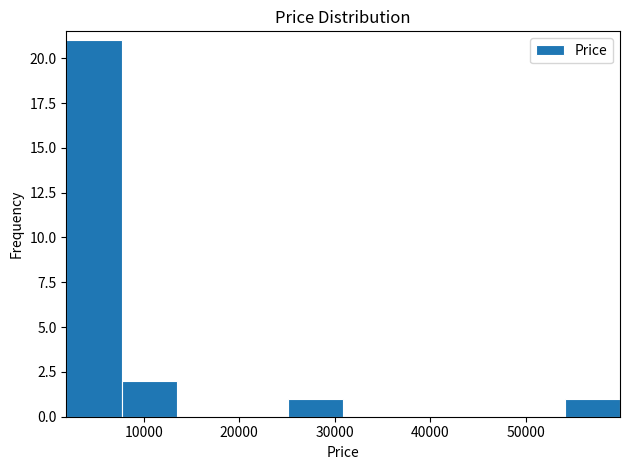

Which range on the x-axis has the tallest bar?

2000 to 8000